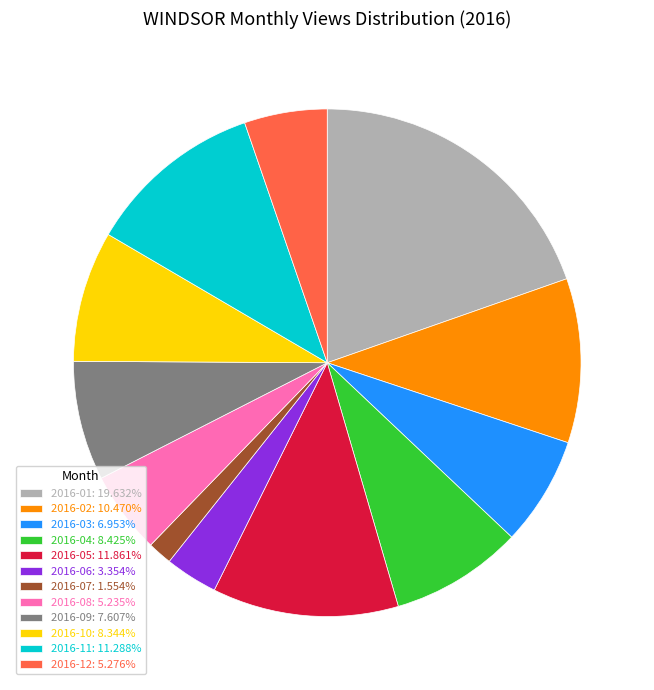

What is the ratio of the value at 2016-06: 3.354% to the value at 2016-12: 5.276%?

0.6